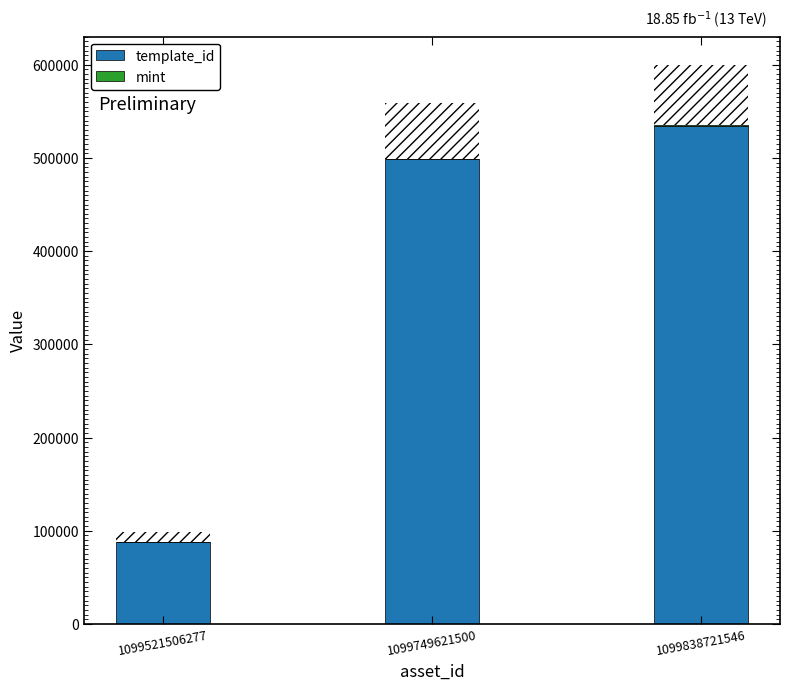

How many values in the template_id series are below 498304?

1